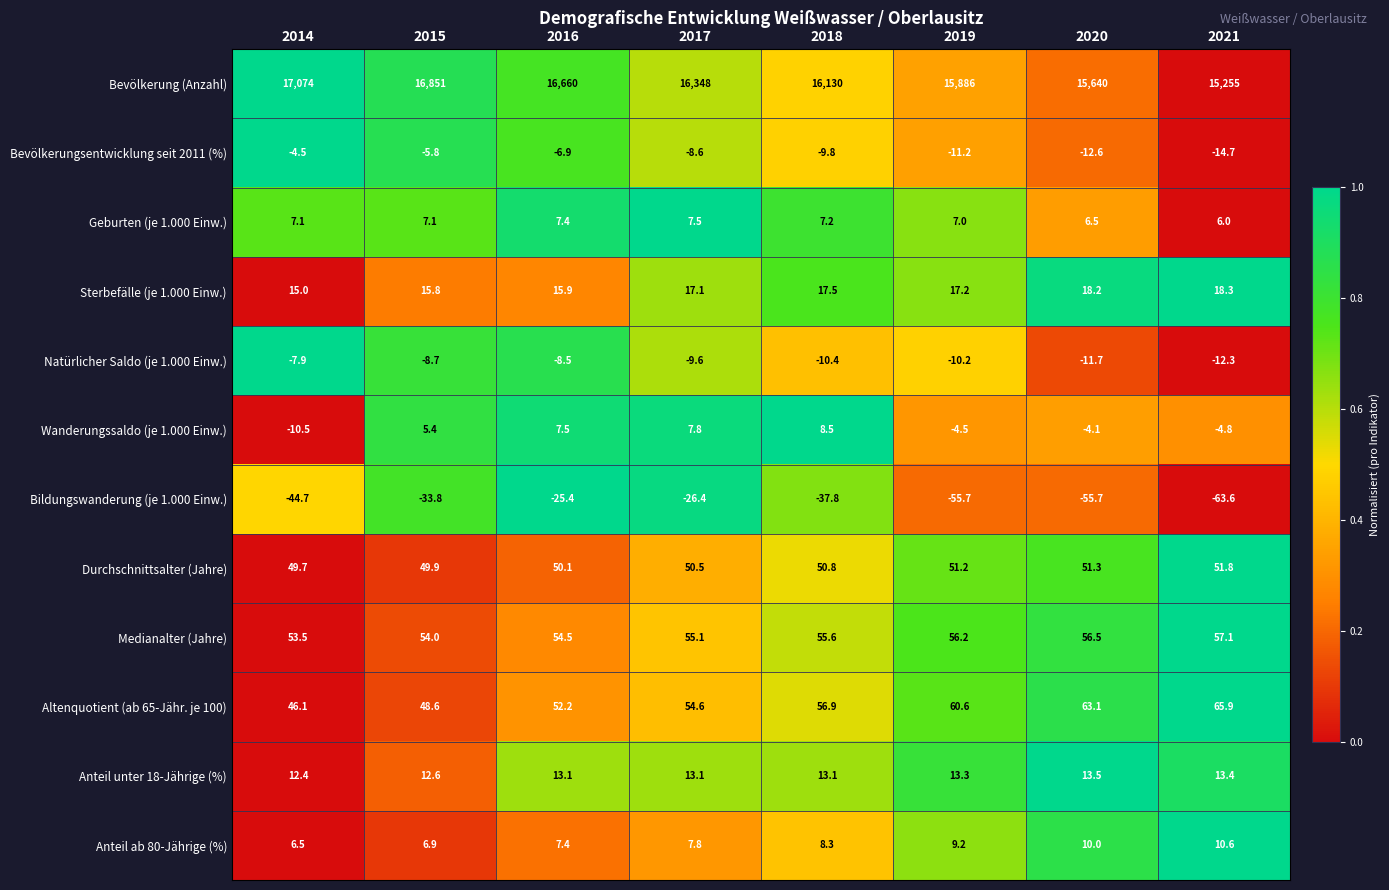

At 2018, list the series in order from largest to smallest.

Bevölkerung (Anzahl), Altenquotient (ab 65-Jähr. je 100), Medianalter (Jahre), Durchschnittsalter (Jahre), Sterbefälle (je 1.000 Einw.), Anteil unter 18-Jährige (%), Wanderungssaldo (je 1.000 Einw.), Anteil ab 80-Jährige (%), Geburten (je 1.000 Einw.), Bevölkerungsentwicklung seit 2011 (%), Natürlicher Saldo (je 1.000 Einw.), Bildungswanderung (je 1.000 Einw.)